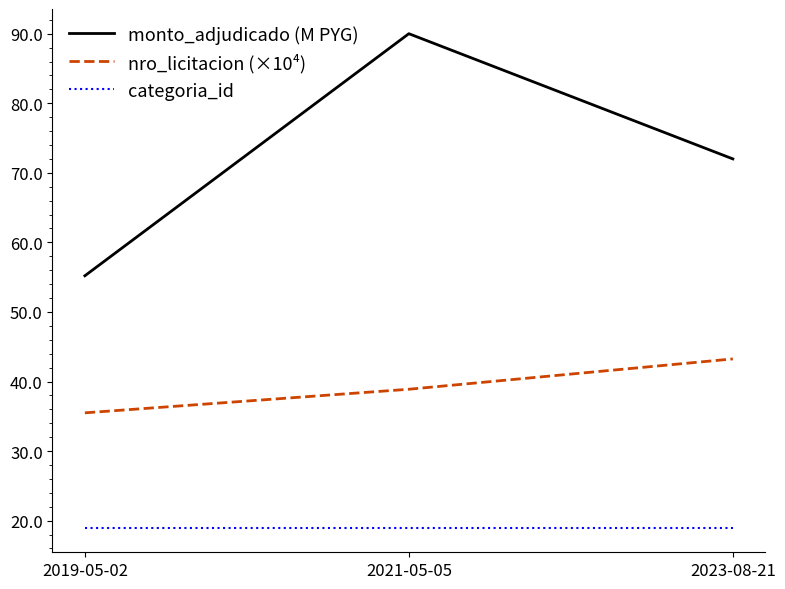

Is this an area chart (filled region under the line)?

No